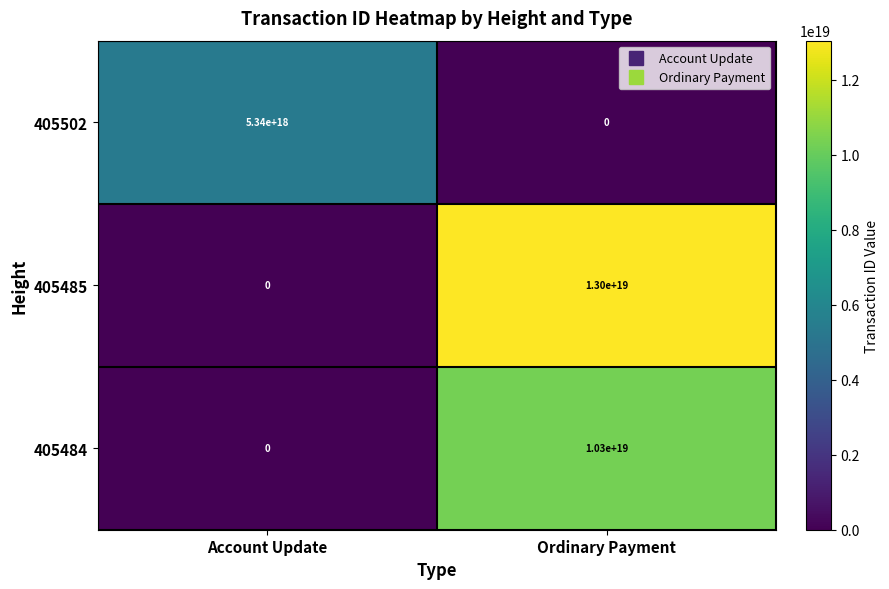

Which label corresponds to the largest value in the chart?

Ordinary Payment